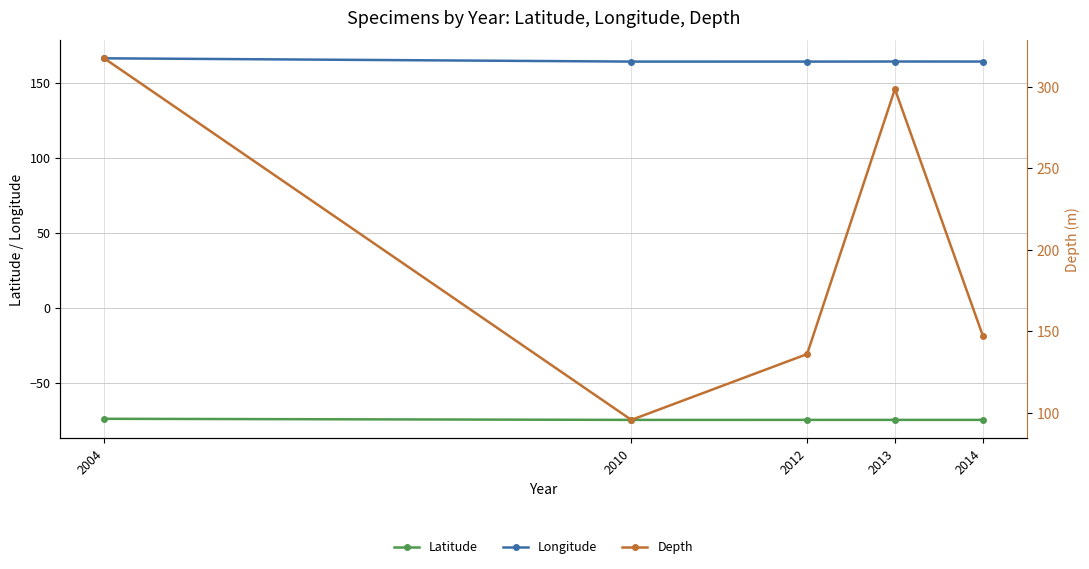

What is the maximum value shown in the chart?

317.3